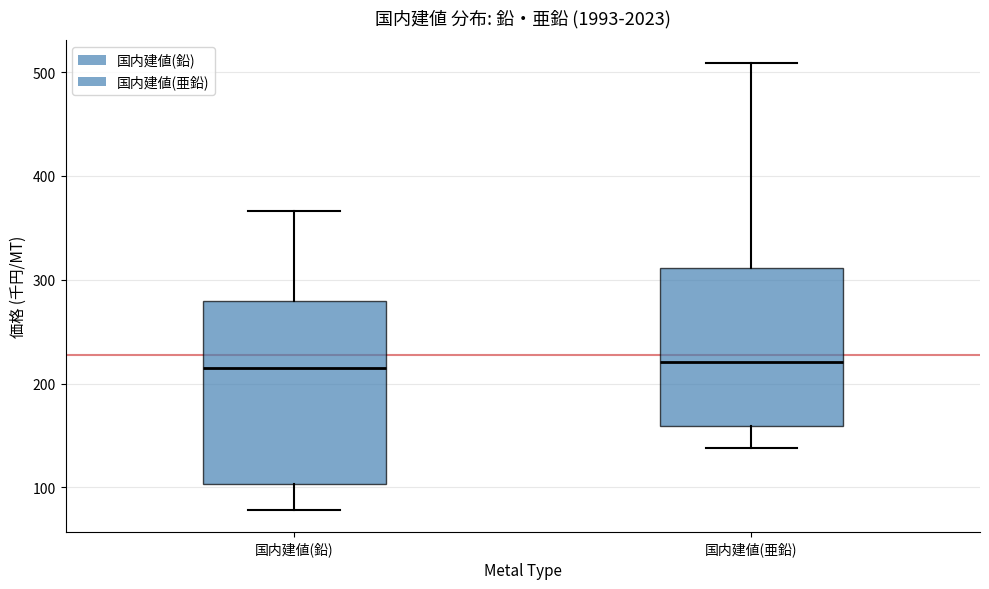

Reading left to right, read every box against the y-axis: the position of its median line, the range the box covers, and the ends of its whiskers. The values are not printed on the chart, so give them approximately, as read against the axis.

国内建値(鉛): median 210, box 100 to 280, whiskers 80 to 370
国内建値(亜鉛): median 220, box 160 to 310, whiskers 140 to 510